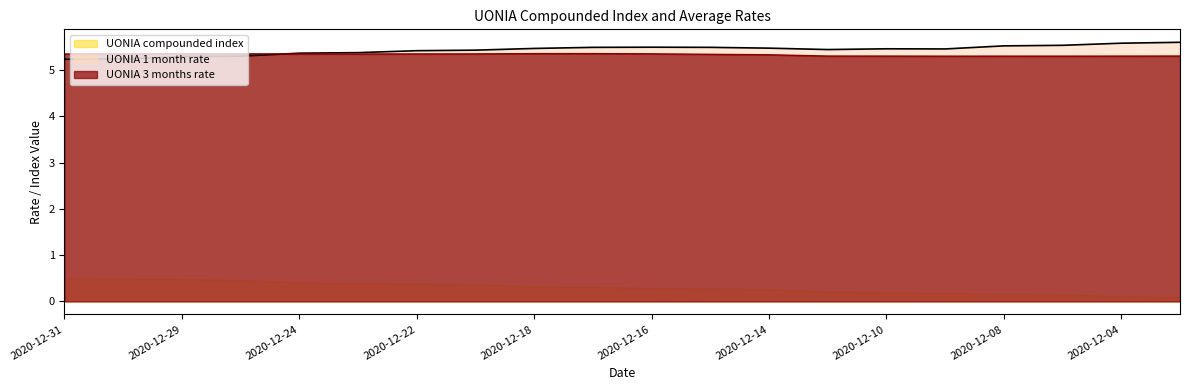

True or false: UONIA 3 months rate has a value of 5.3 at 2020-12-28.

True